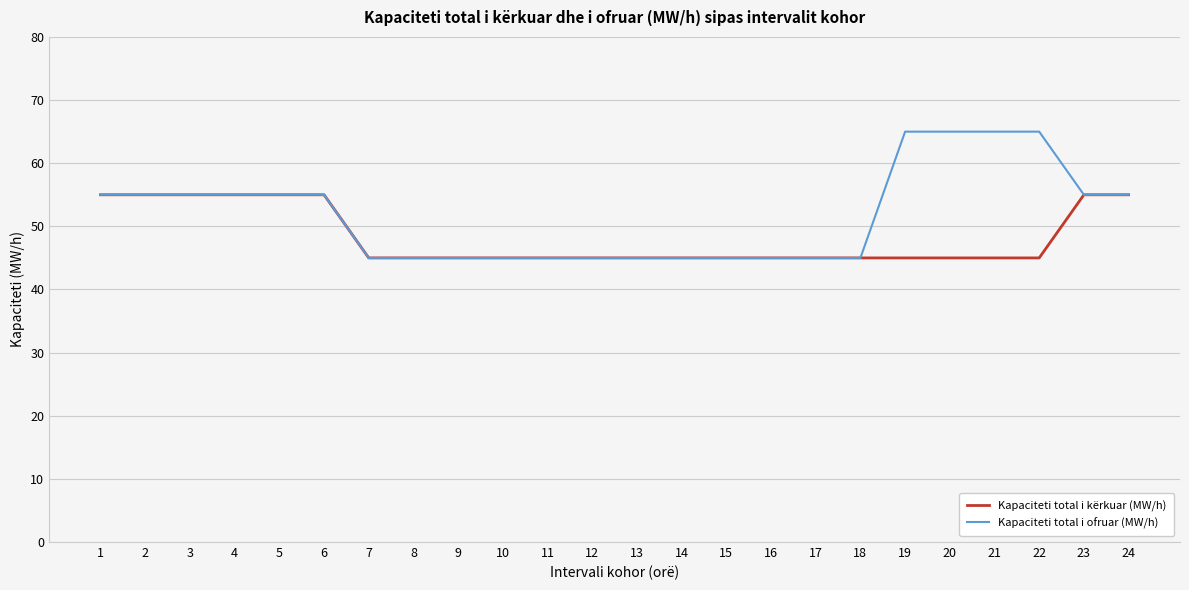

Between 8 and 22, which series saw the biggest shift?

Kapaciteti total i ofruar (MW/h)